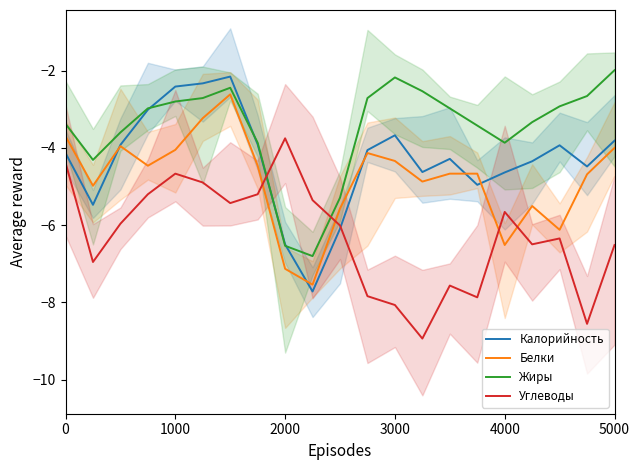

The Жиры series shows -3.4 at 0. True or false?

True